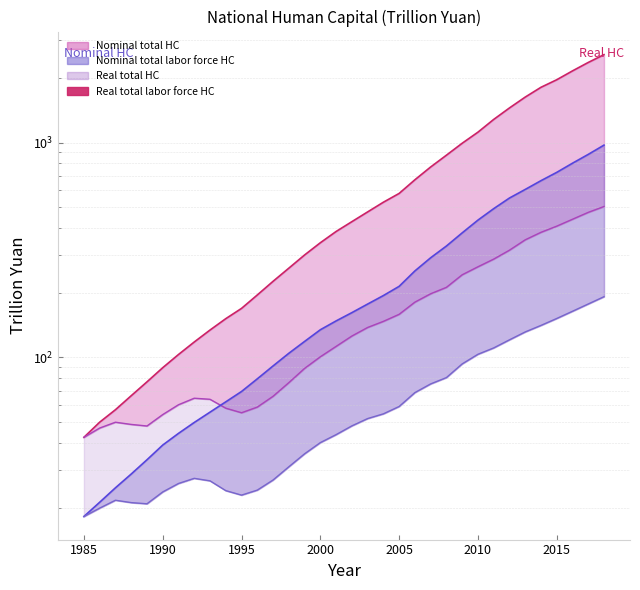

What is the maximum value shown in the chart?

2568.2